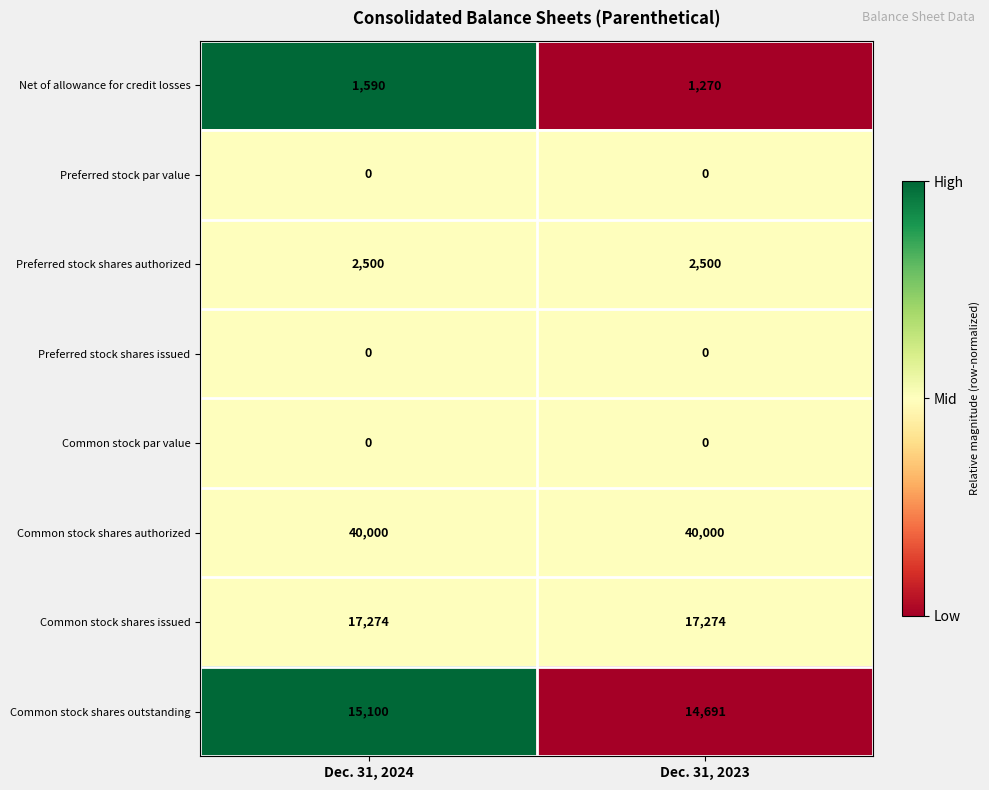

The value of Common stock shares outstanding at Dec. 31, 2024 is 15100. True or false?

True